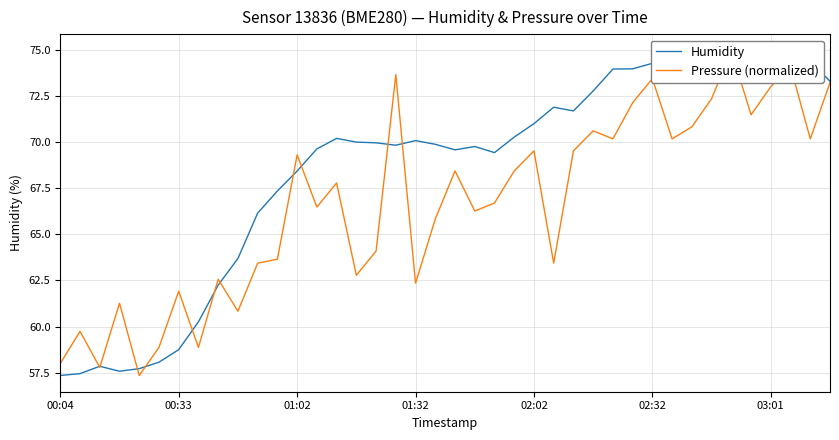

Does the chart display data point markers on the line(s)?

No